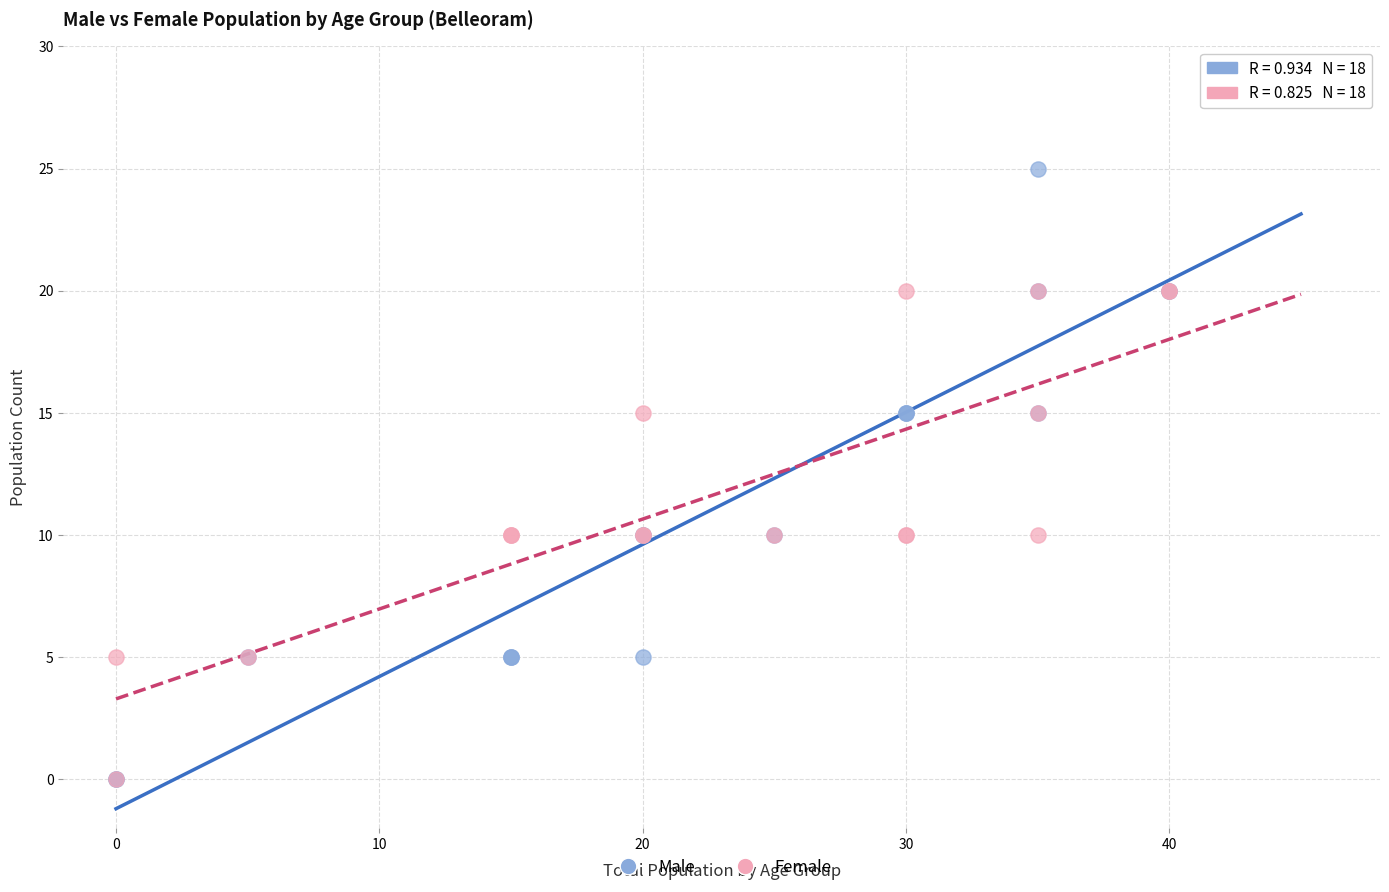

Which series contains the highest Y value?

Male